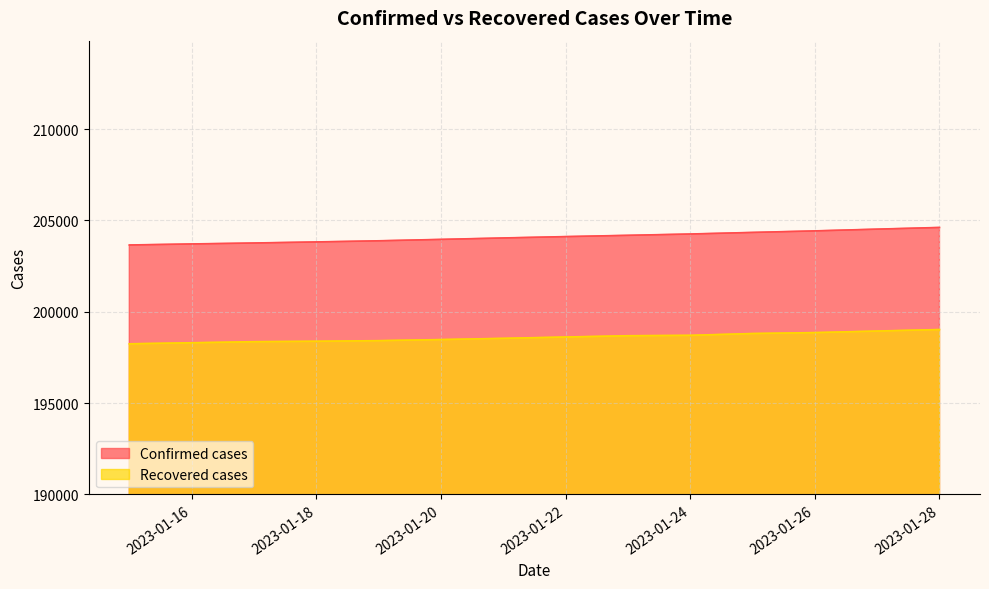

What is the approximate value of Confirmed cases at 2023-01-20?

203962